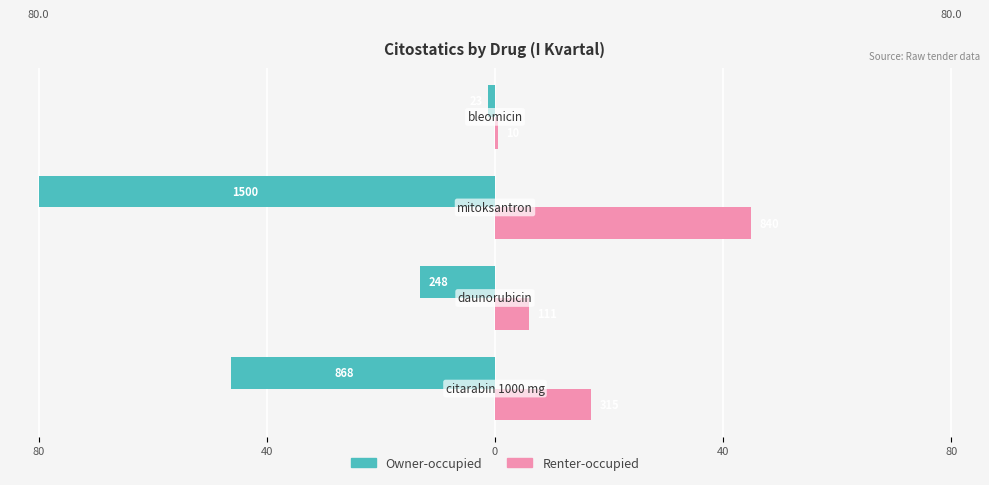

How many bars are there in each group?

2